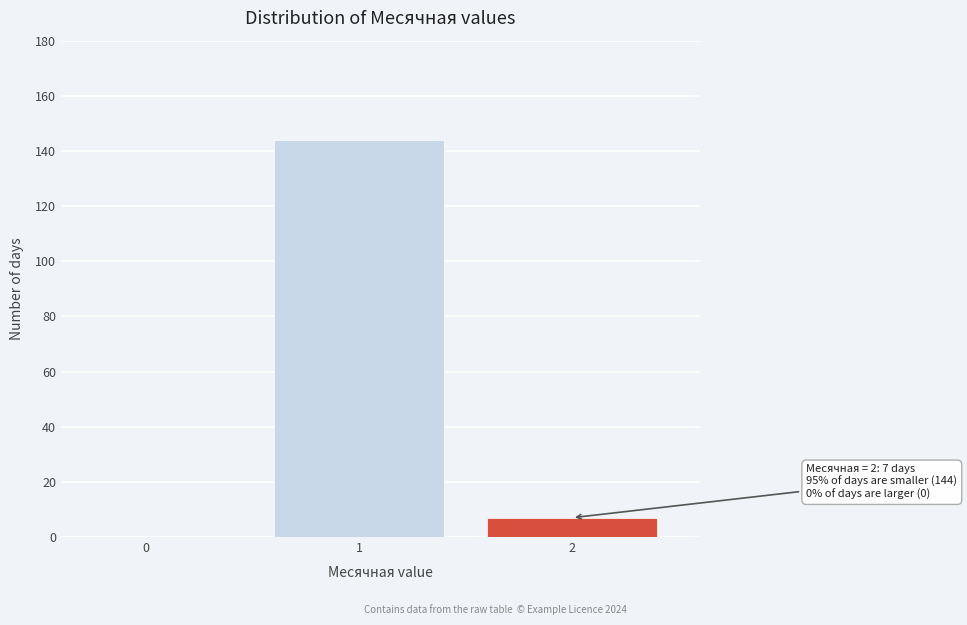

Reading right to left, list all the values displayed in this chart.

2=7	1=144	0=0